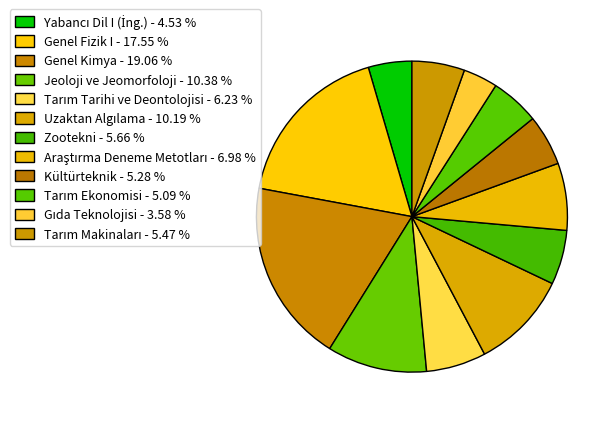

Count the number of slices in the pie.

12